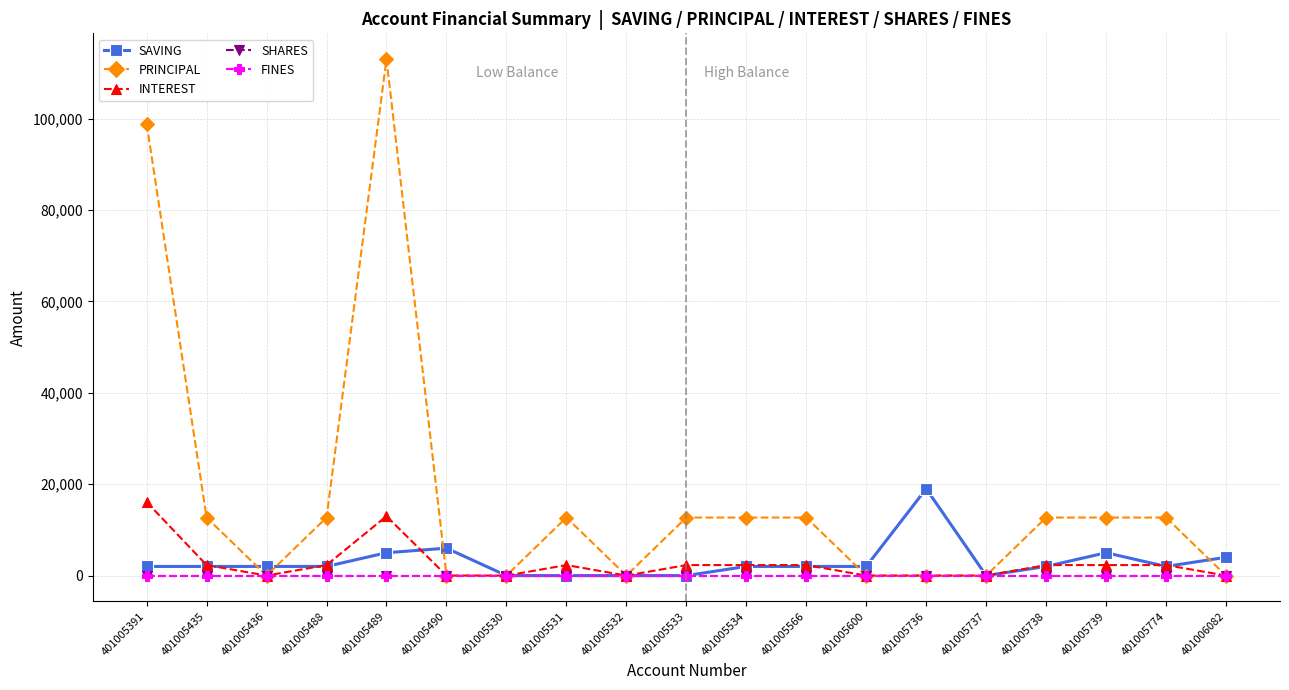

True or false: PRINCIPAL and INTEREST cross at least once.

False